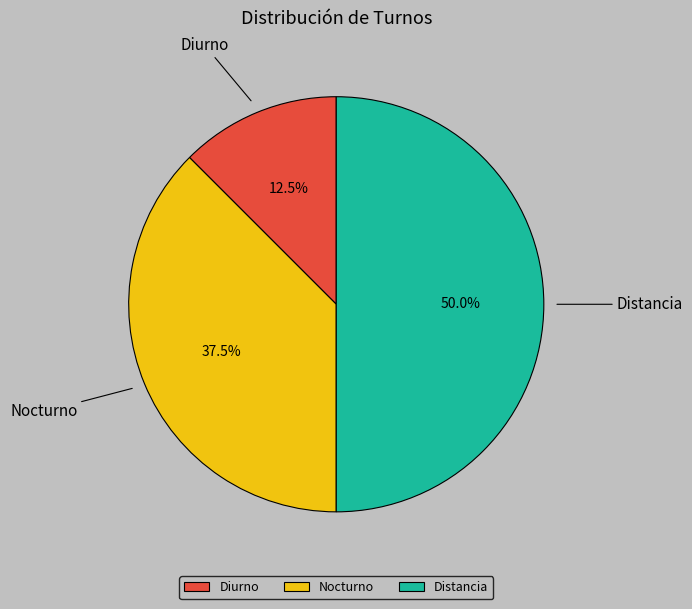

What is the smallest slice in the pie chart?

Diurno